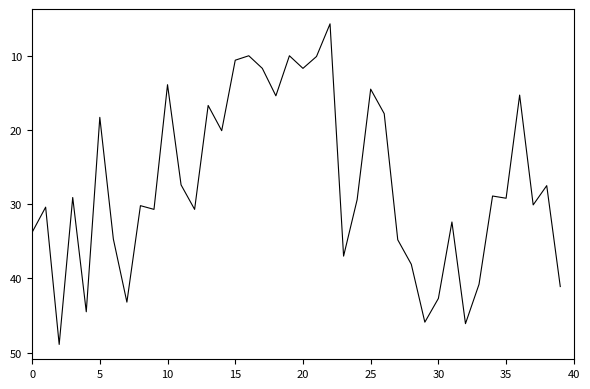

How many categories are shown in the chart?

40